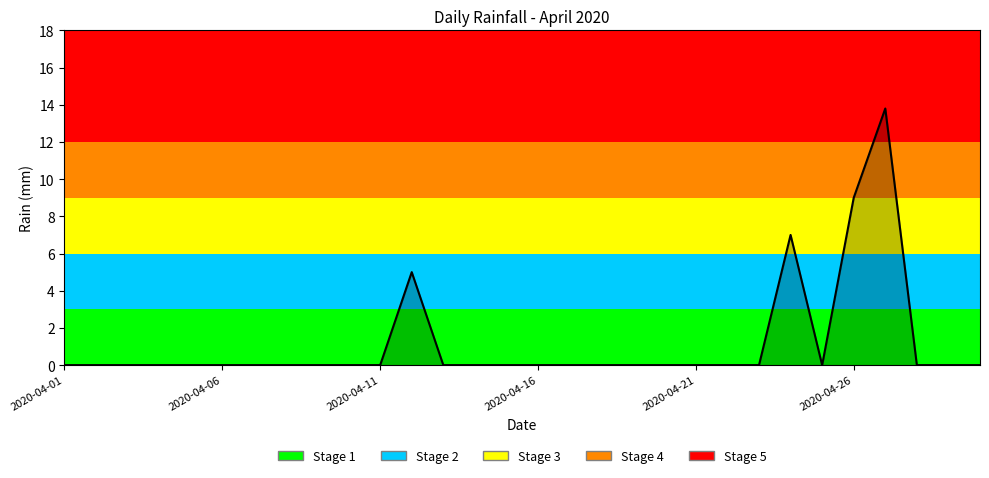

What is the maximum value shown in the chart?

13.8